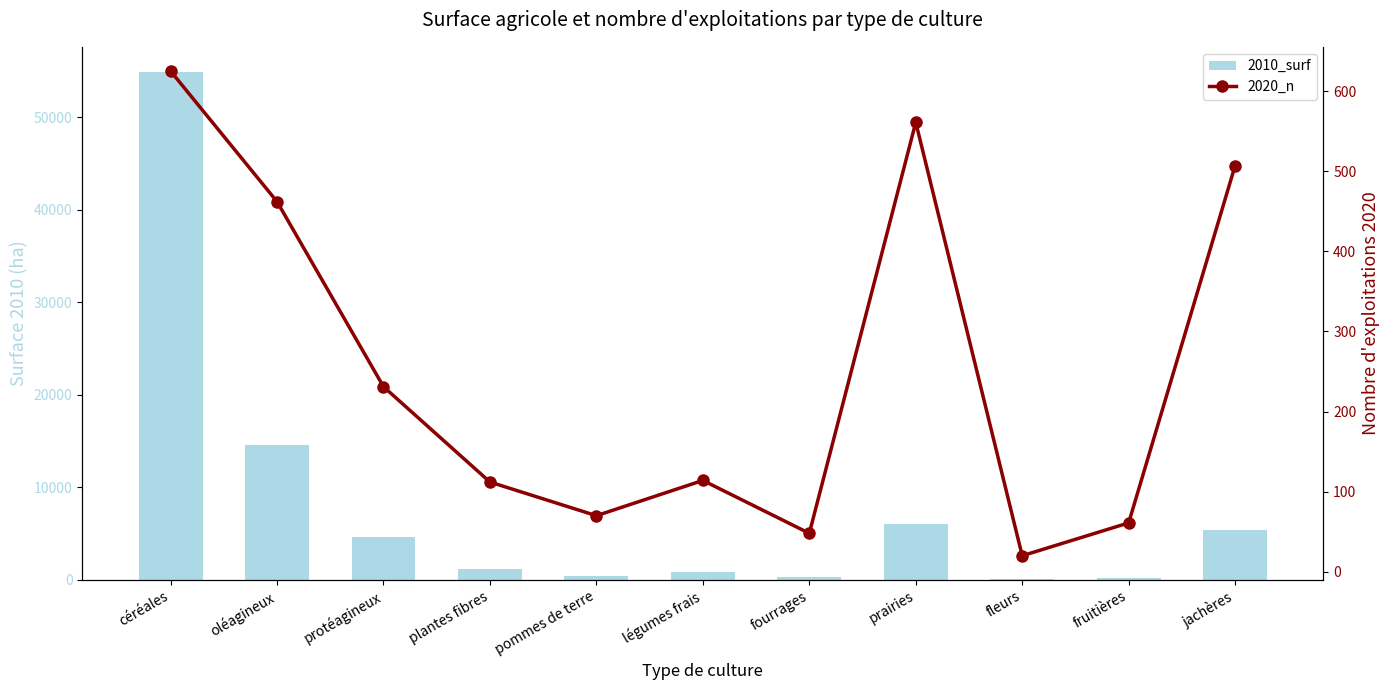

Which series has the widest spread of values?

2010_surf